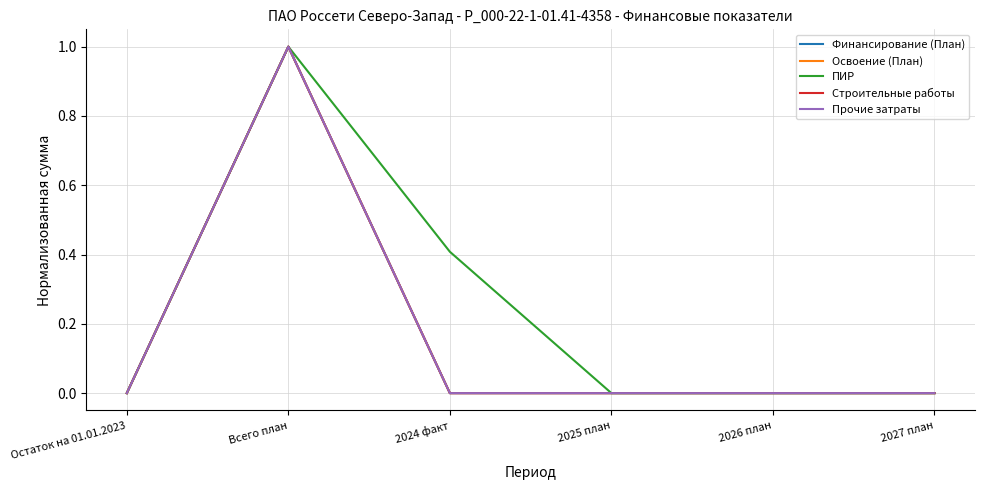

Does the chart have visible grid lines?

Yes